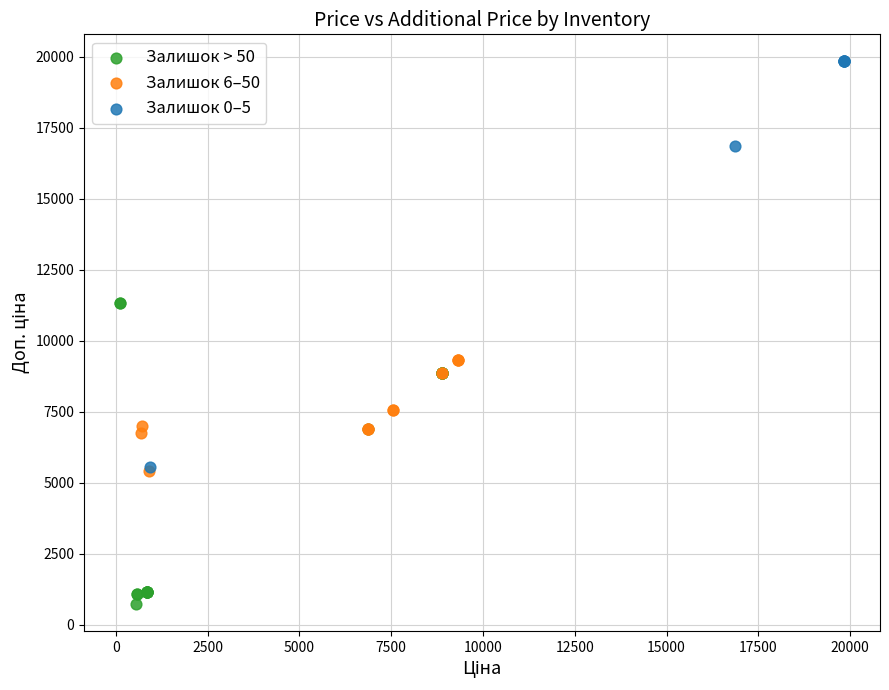

Which series has the widest spread of Y values?

Залишок 0–5